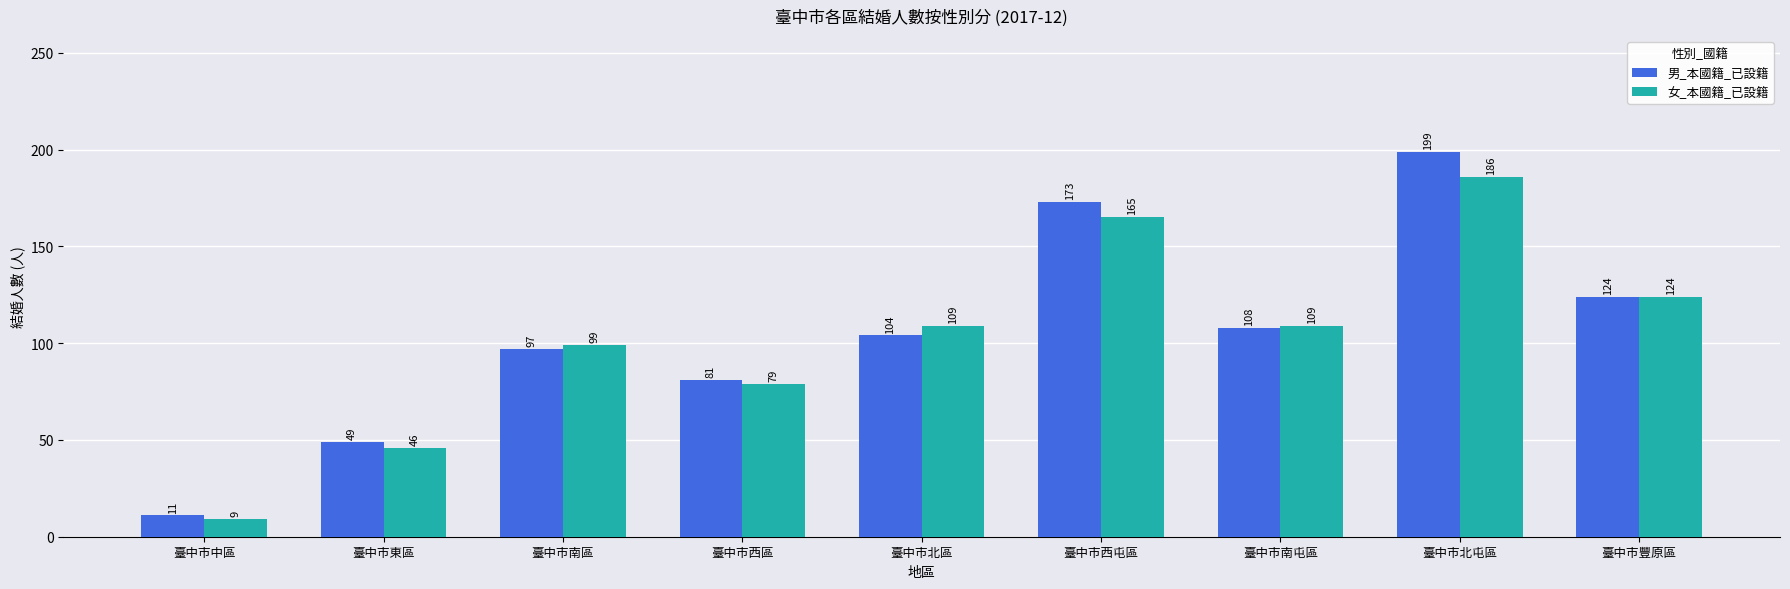

Rank the series at 臺中市中區 from highest to lowest value.

男_本國籍_已設籍, 女_本國籍_已設籍